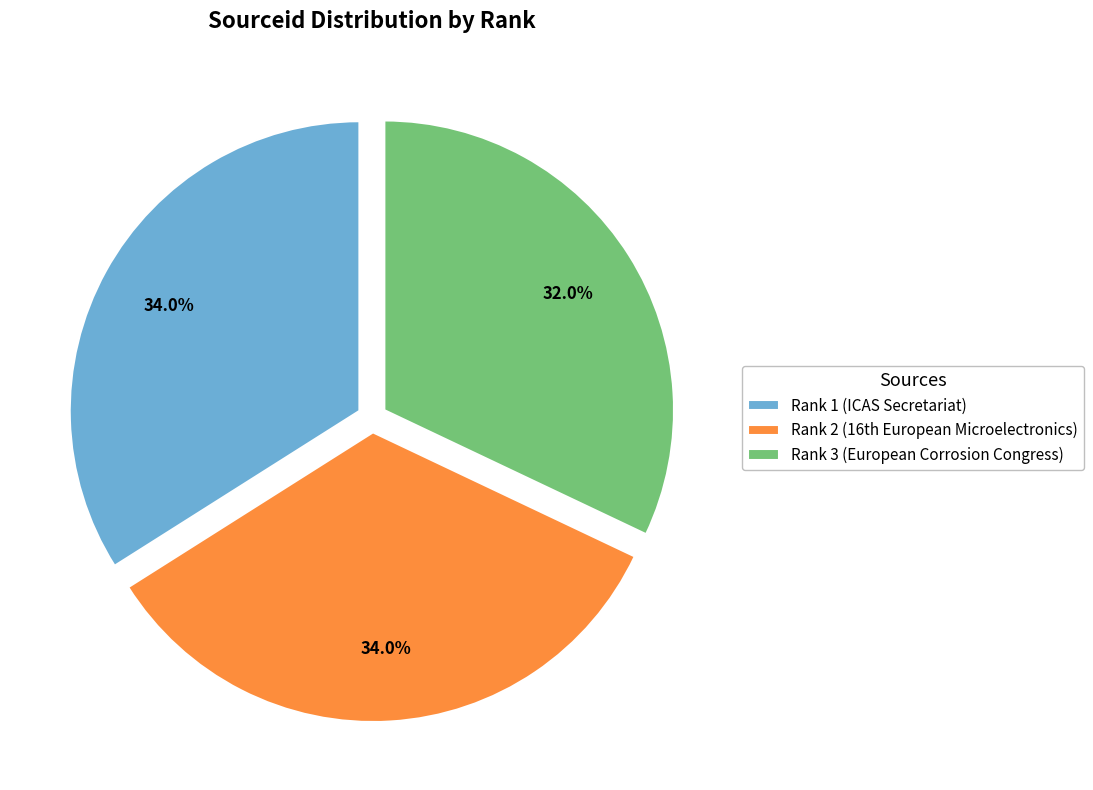

To the nearest percent, what percentage of the pie is Rank 3 (European Corrosion Congress)?

32%